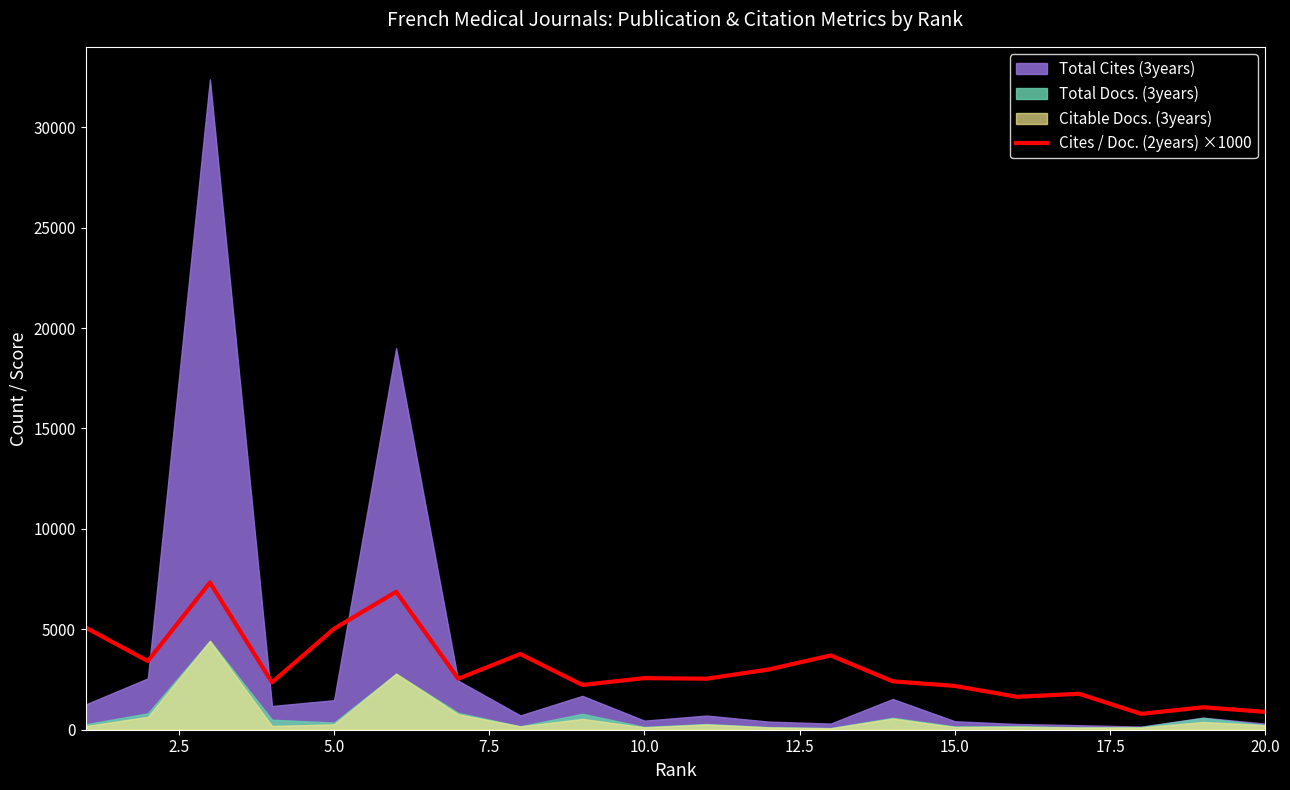

True or false: there are more than 1 points higher than both neighbors.

True